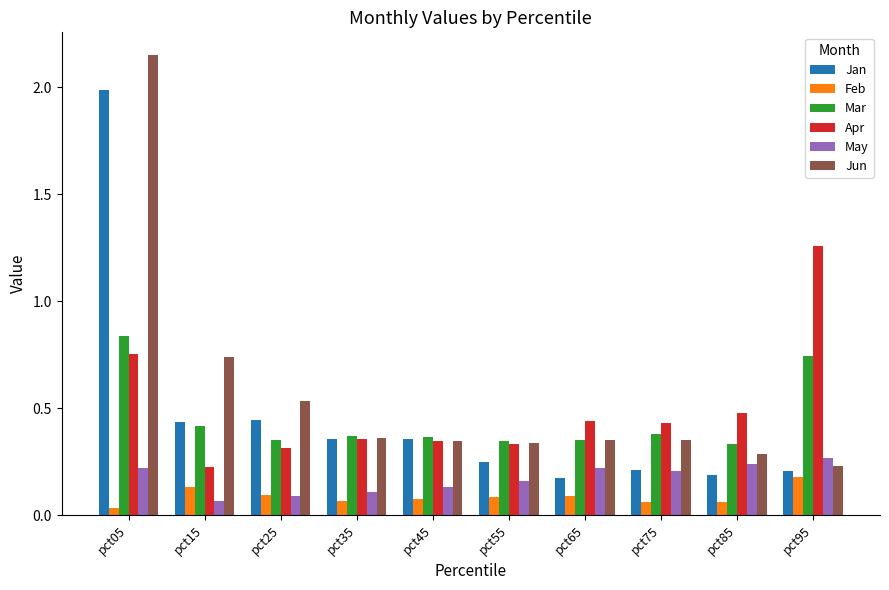

Rank the series by their maximum value, from lowest to highest.

Feb, May, Mar, Apr, Jan, Jun